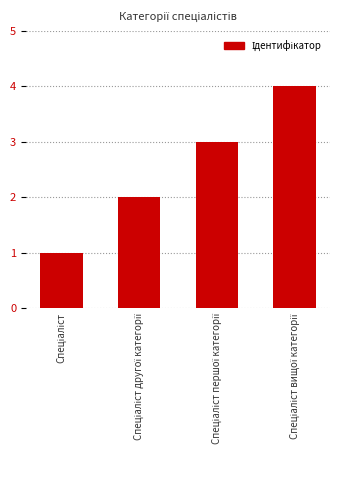

What is the greatest value displayed?

4